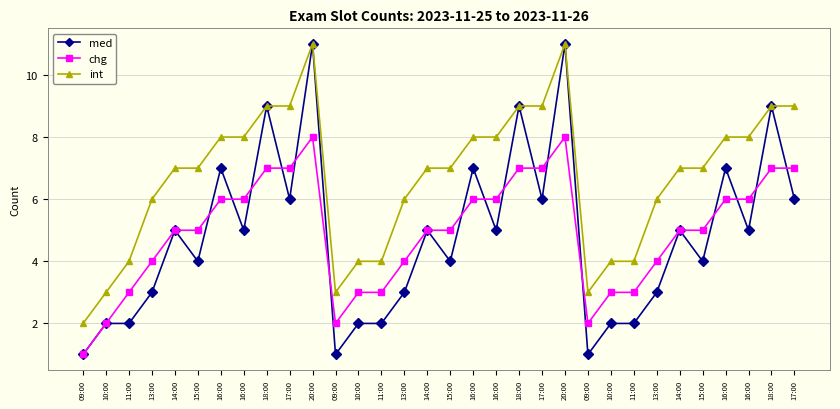

What are all the series names shown in the legend?

med, chg, int